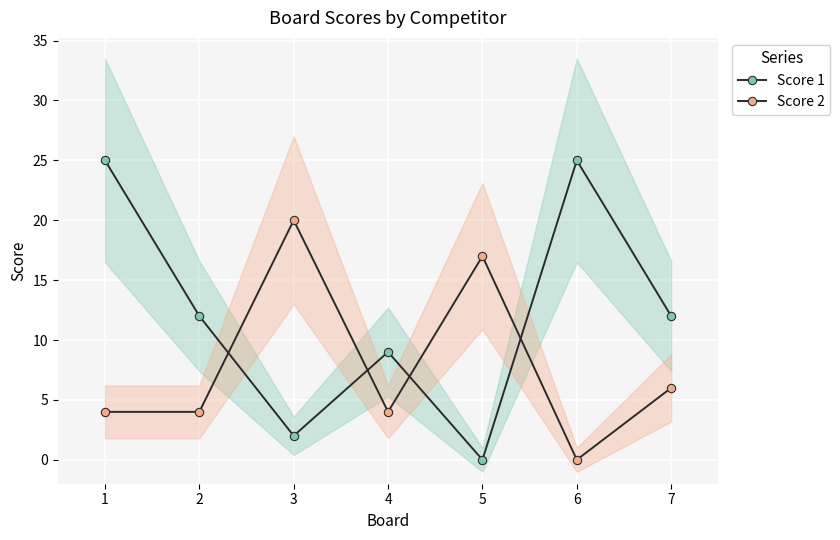

What is the value of the Score 1 point at the 7th from the left?

12